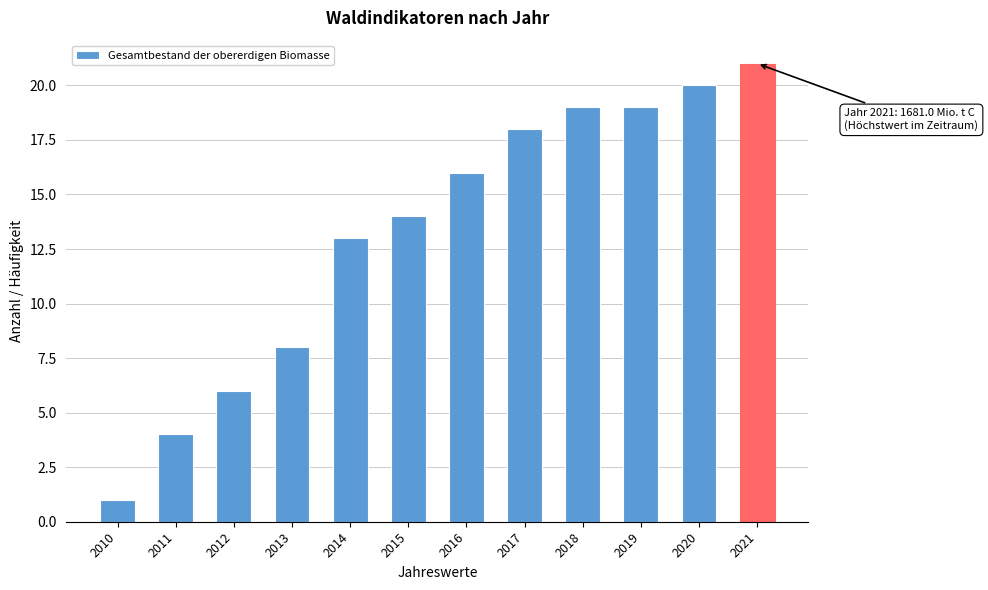

Reading left to right, extract all data points from this chart.

2010=1	2011=4	2012=6	2013=8	2014=13	2015=14	2016=16	2017=18	2018=19	2019=19	2020=20	2021=21